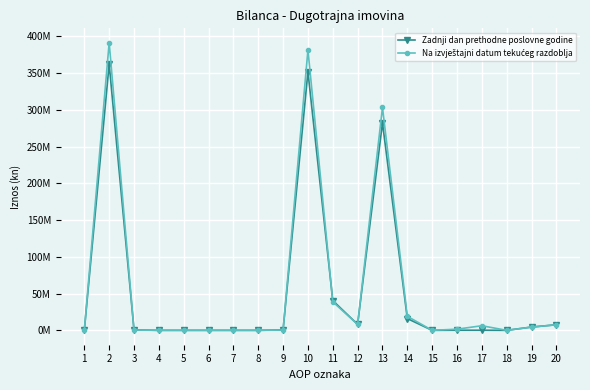

Which series has the largest total across all categories?

Na izvještajni datum tekućeg razdoblja